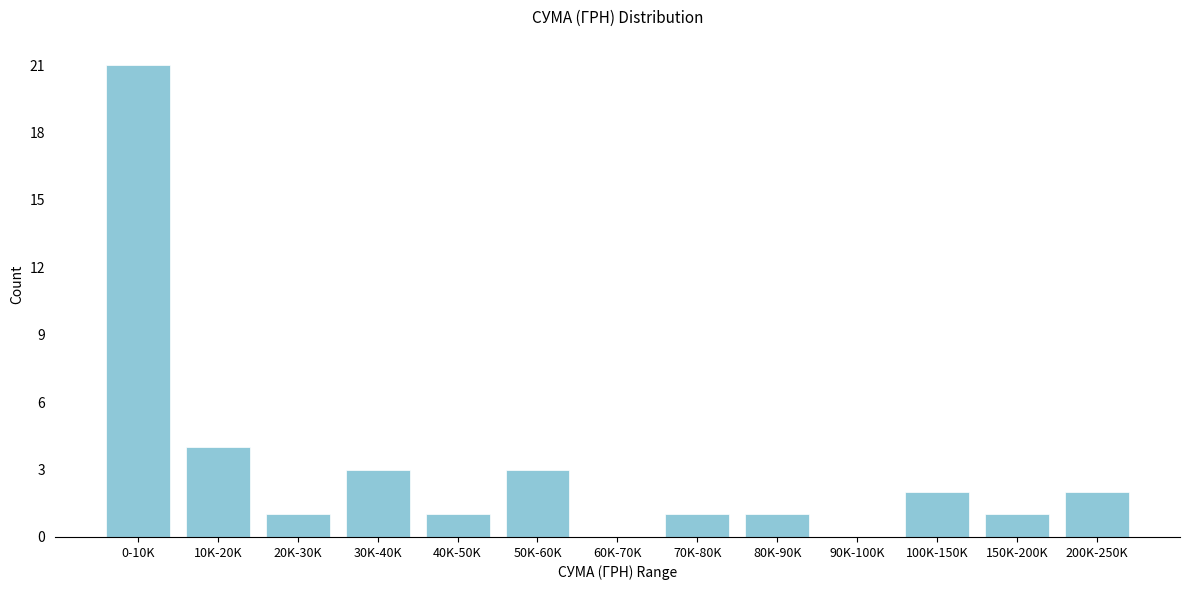

Reading right to left, transcribe all the data shown in this chart.

200K-250K=2	150K-200K=1	100K-150K=2	90K-100K=0	80K-90K=1	70K-80K=1	60K-70K=0	50K-60K=3	40K-50K=1	30K-40K=3	20K-30K=1	10K-20K=4	0-10K=21